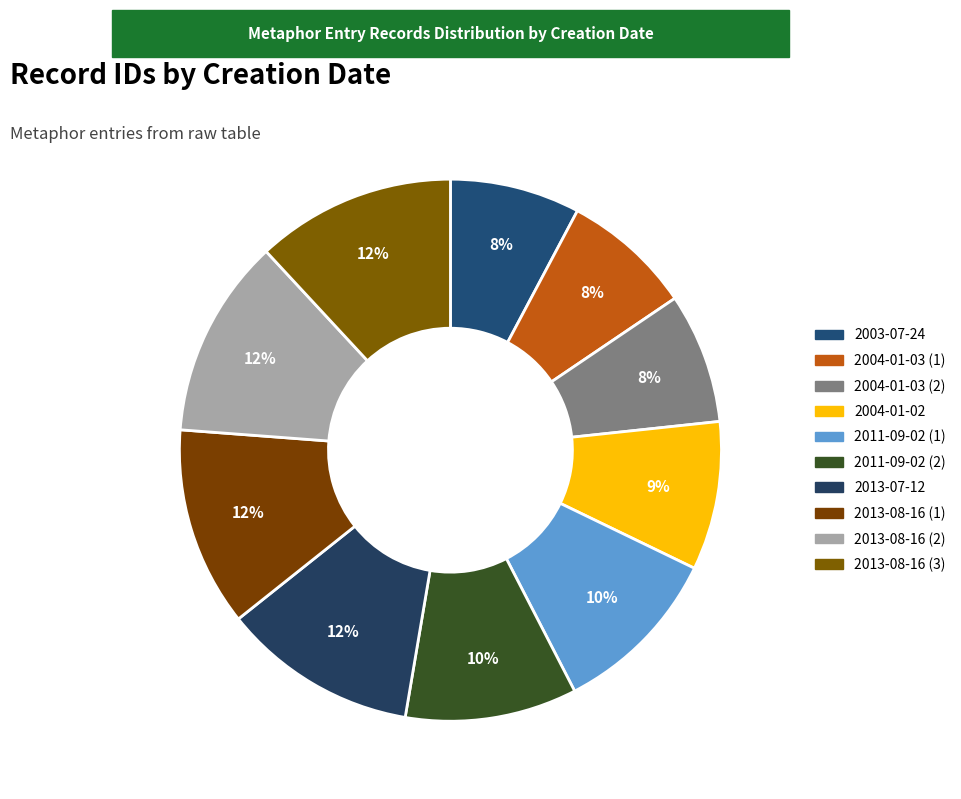

The 2004-01-02 slice represents 18% of the pie. True or false?

False